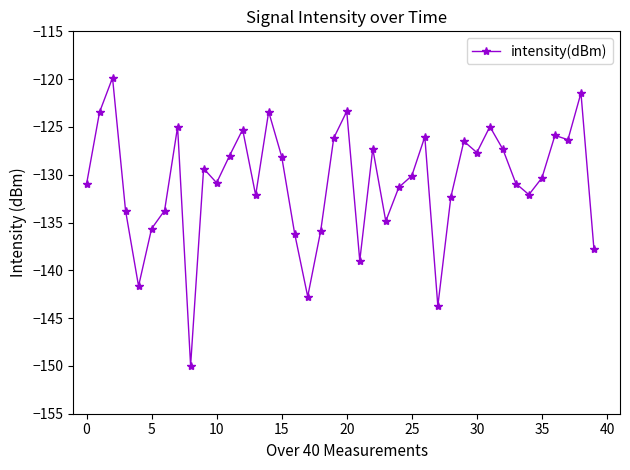

What is the value of the 13th point from the left?

-125.3